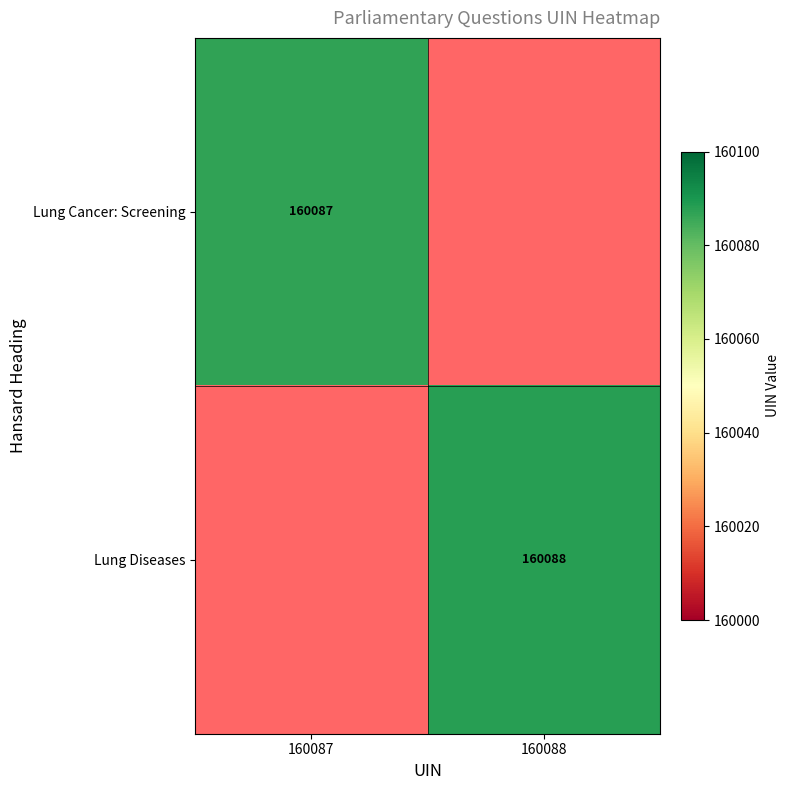

True or false: Lung Cancer: Screening has a value of 237780 at 160087.

False